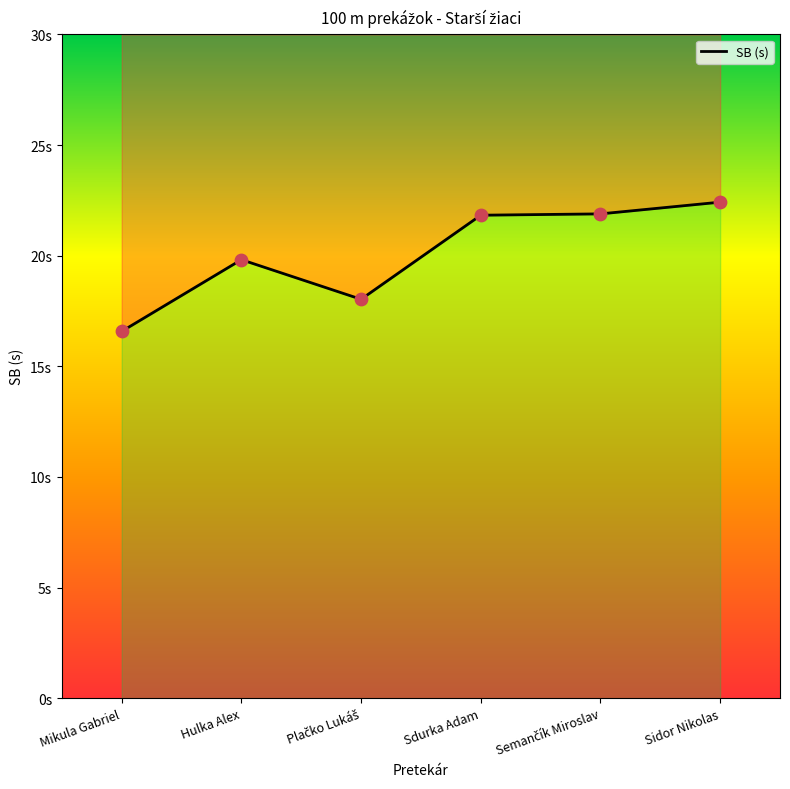

What is the change in value from Plačko Lukáš to Sidor Nikolas?

+4.4